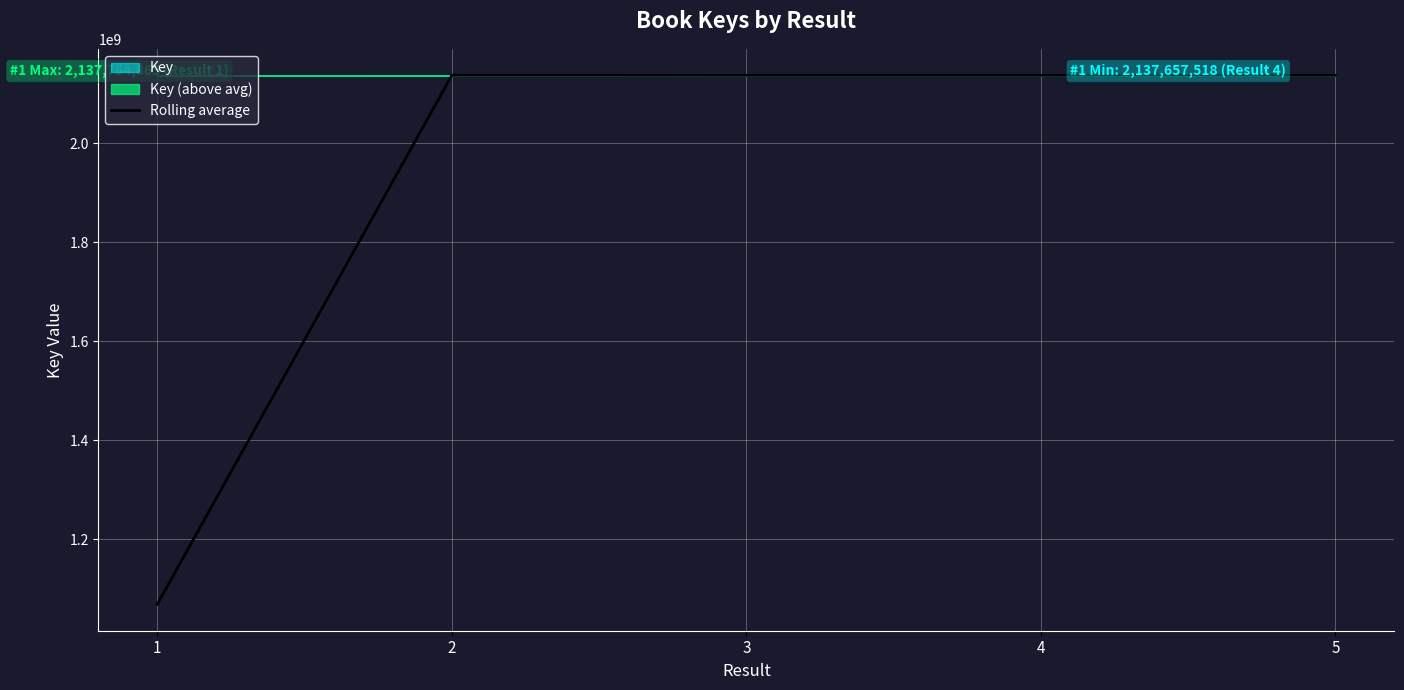

What is the average value?

1923914902.0